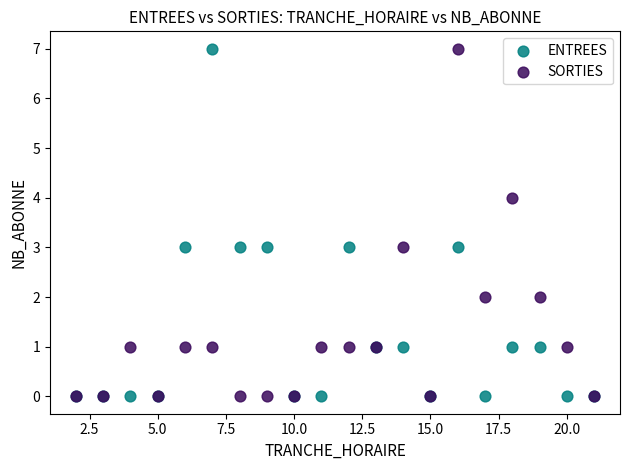

What are all the series names shown in the legend?

ENTREES, SORTIES